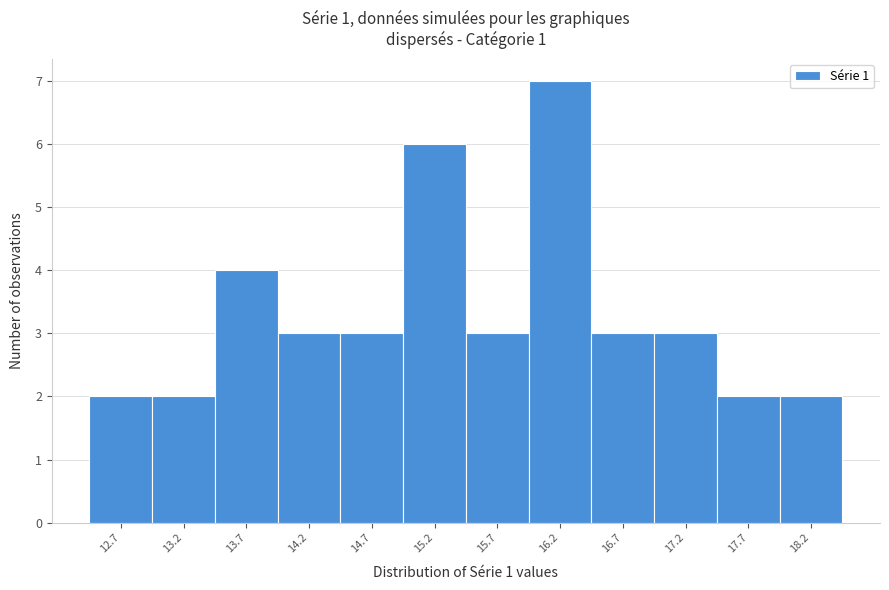

Reading left to right, transcribe all the data shown in this chart.

12.7=2	13.2=2	13.7=4	14.2=3	14.7=3	15.2=6	15.7=3	16.2=7	16.7=3	17.2=3	17.7=2	18.2=2